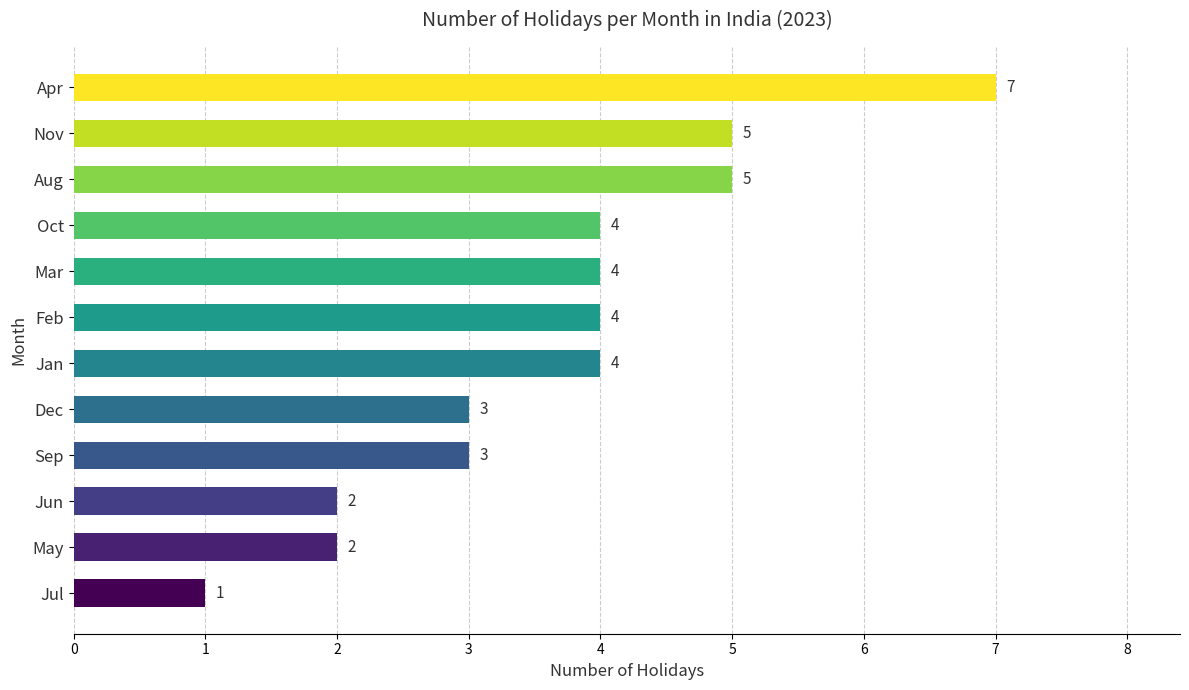

What is the ratio of the value at Sep to the value at Jun?

1.5